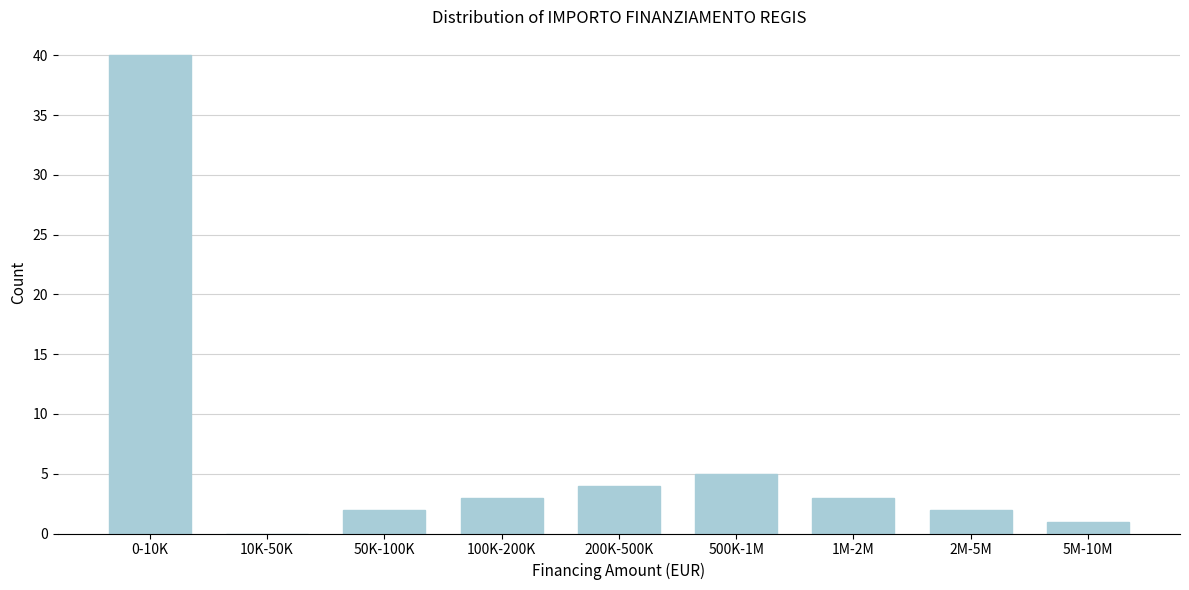

Reading left to right, list all the values displayed in this chart.

0-10K=40	10K-50K=0	50K-100K=2	100K-200K=3	200K-500K=4	500K-1M=5	1M-2M=3	2M-5M=2	5M-10M=1